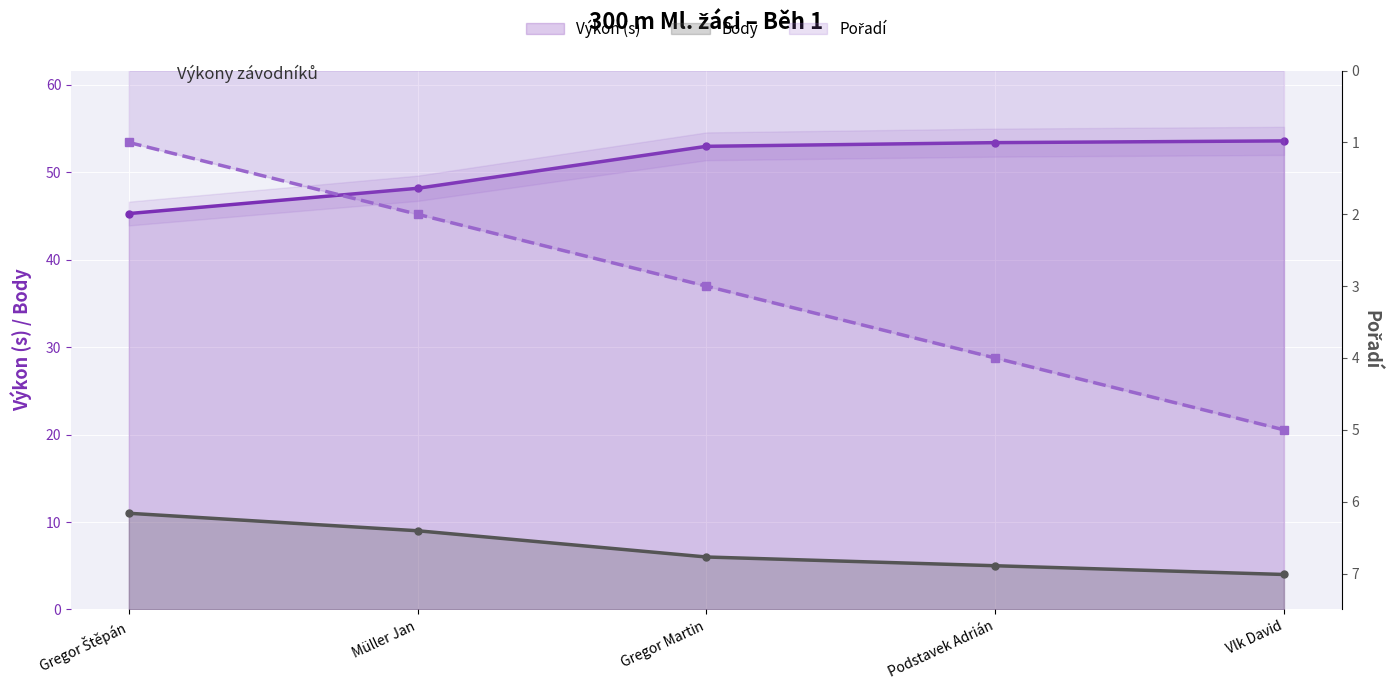

Which series changed the most between Gregor Martin and Vlk David?

Body